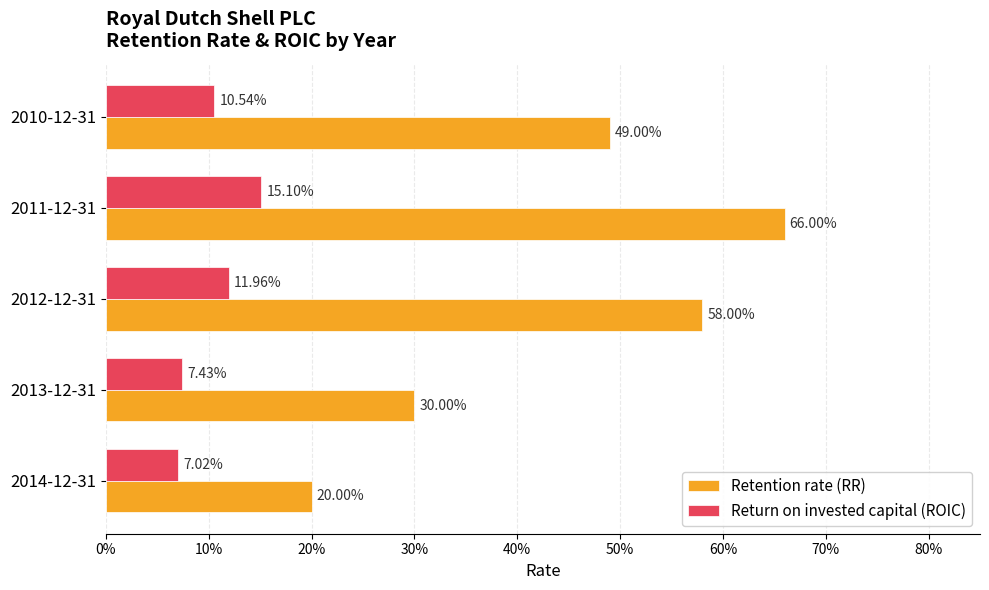

Which series has the largest total across all categories?

Retention rate (RR)